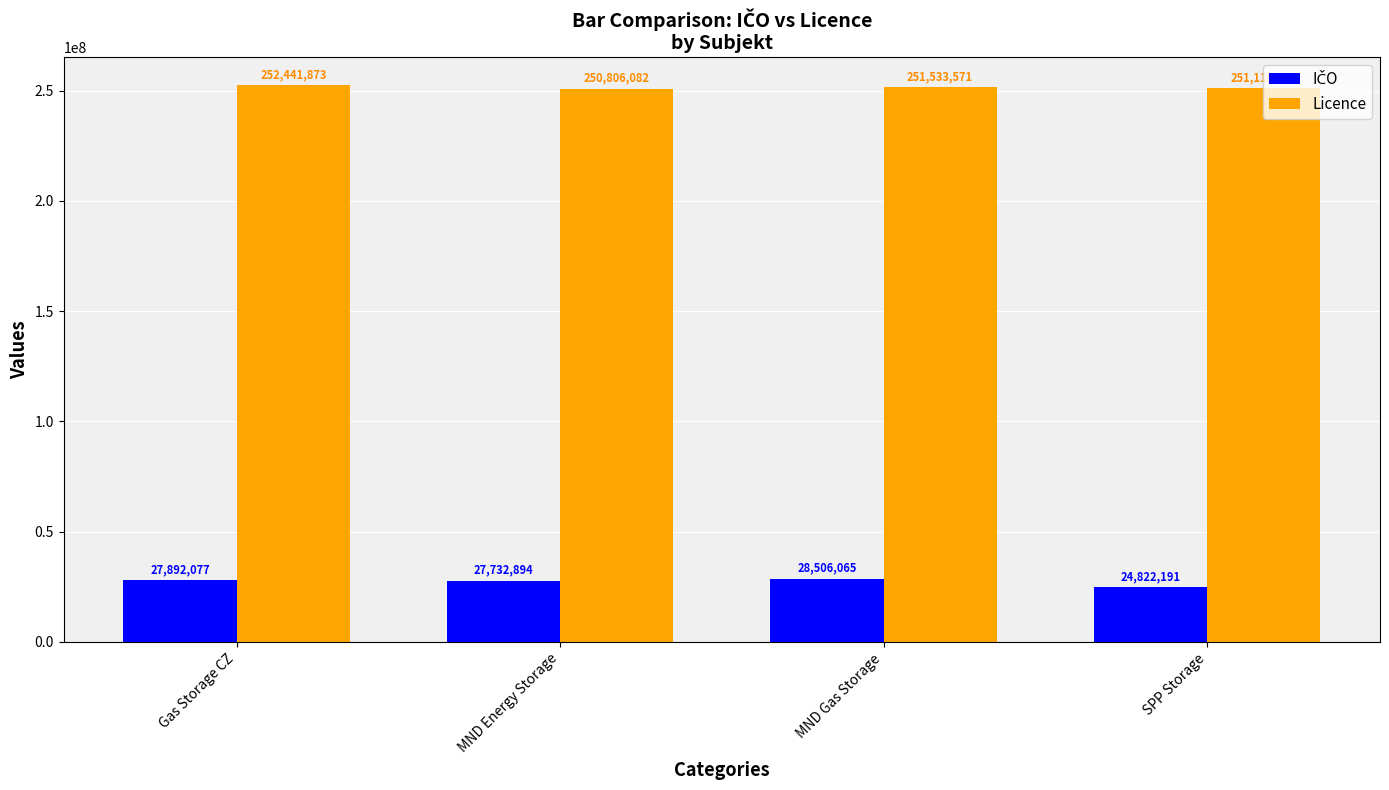

Where is Licence nearest to the value 251623977?

MND Gas Storage